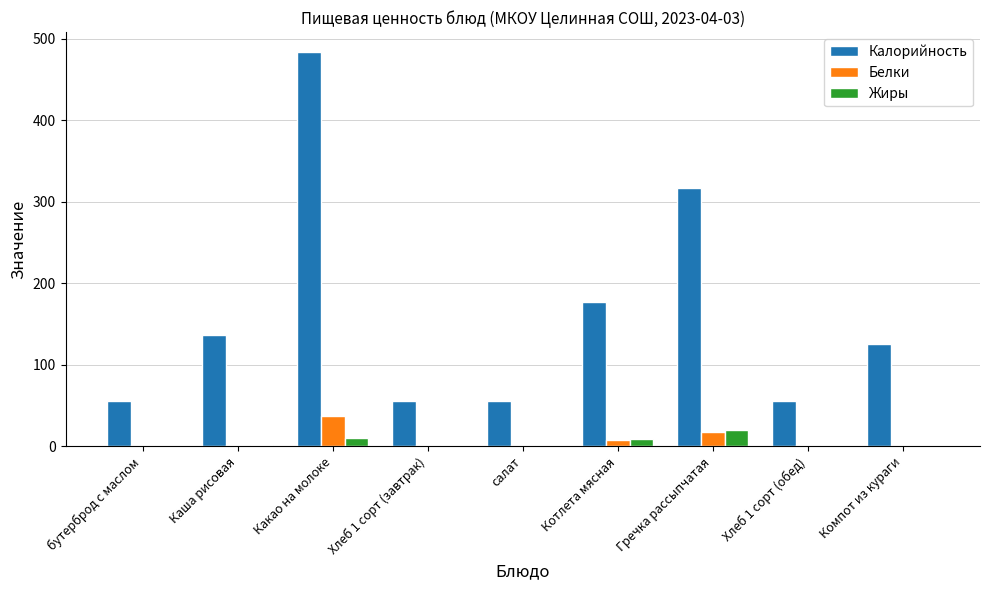

At which category is the sum across all series the highest?

Какао на молоке